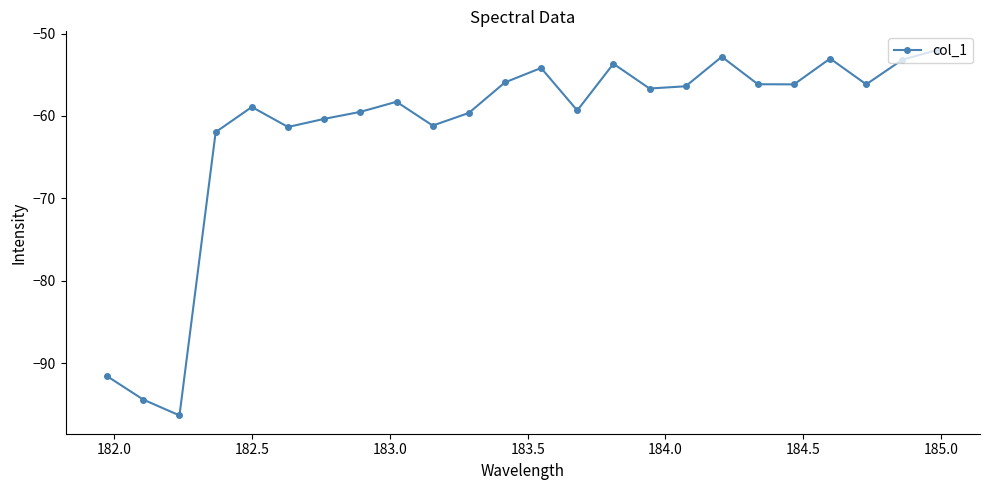

What is the minimum value shown in the chart?

-96.3